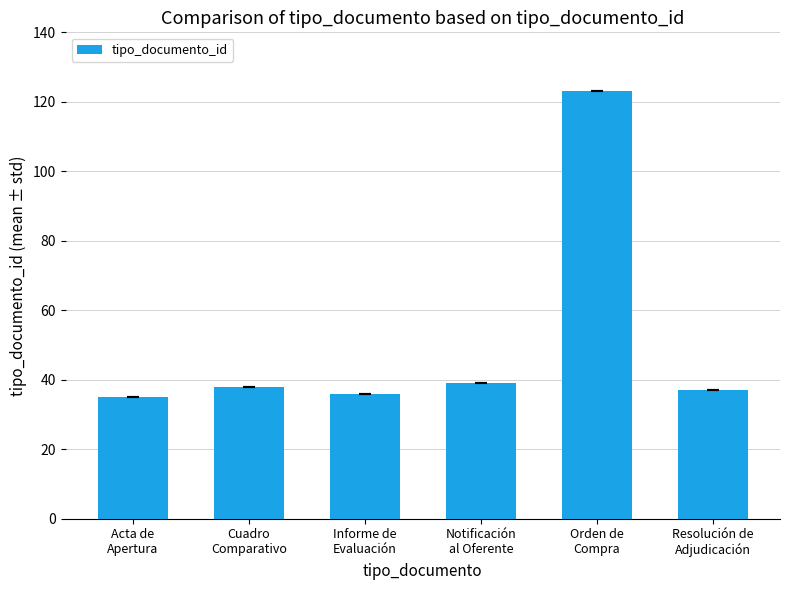

What is the average value?

51